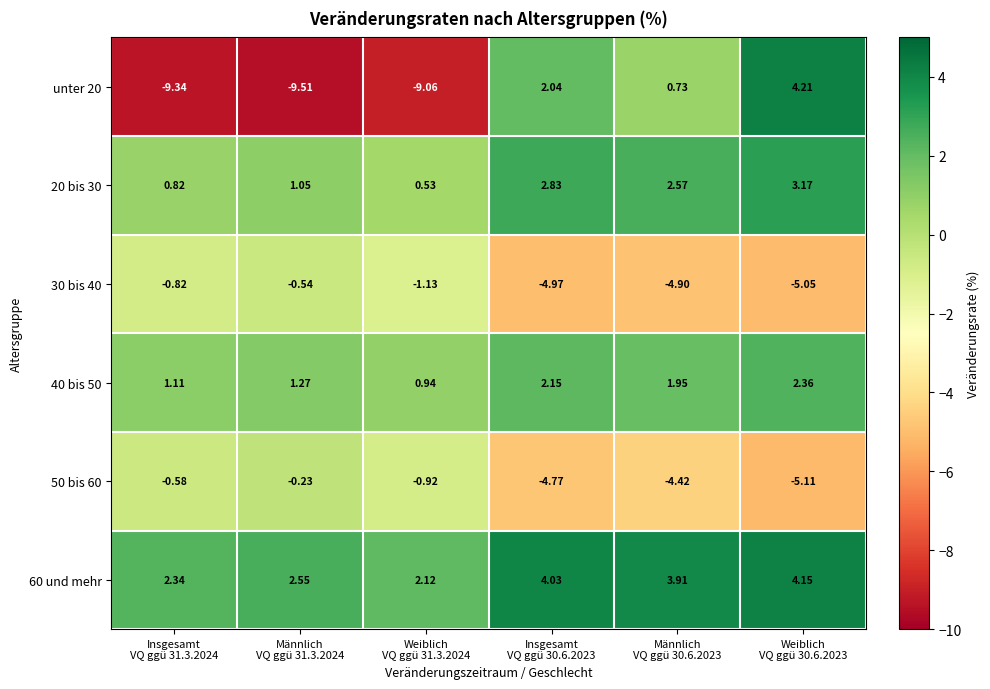

Reading right to left, list all the values displayed in this chart.

unter 20: Weiblich
VQ ggü 30.6.2023=4.2	Männlich
VQ ggü 30.6.2023=0.7	Insgesamt
VQ ggü 30.6.2023=2.0	Weiblich
VQ ggü 31.3.2024=-9.1	Männlich
VQ ggü 31.3.2024=-9.5	Insgesamt
VQ ggü 31.3.2024=-9.3
20 bis 30: Weiblich
VQ ggü 30.6.2023=3.2	Männlich
VQ ggü 30.6.2023=2.6	Insgesamt
VQ ggü 30.6.2023=2.8	Weiblich
VQ ggü 31.3.2024=0.5	Männlich
VQ ggü 31.3.2024=1.1	Insgesamt
VQ ggü 31.3.2024=0.8
30 bis 40: Weiblich
VQ ggü 30.6.2023=-5.0	Männlich
VQ ggü 30.6.2023=-4.9	Insgesamt
VQ ggü 30.6.2023=-5.0	Weiblich
VQ ggü 31.3.2024=-1.1	Männlich
VQ ggü 31.3.2024=-0.5	Insgesamt
VQ ggü 31.3.2024=-0.8
40 bis 50: Weiblich
VQ ggü 30.6.2023=2.4	Männlich
VQ ggü 30.6.2023=1.9	Insgesamt
VQ ggü 30.6.2023=2.1	Weiblich
VQ ggü 31.3.2024=0.9	Männlich
VQ ggü 31.3.2024=1.3	Insgesamt
VQ ggü 31.3.2024=1.1
50 bis 60: Weiblich
VQ ggü 30.6.2023=-5.1	Männlich
VQ ggü 30.6.2023=-4.4	Insgesamt
VQ ggü 30.6.2023=-4.8	Weiblich
VQ ggü 31.3.2024=-0.9	Männlich
VQ ggü 31.3.2024=-0.2	Insgesamt
VQ ggü 31.3.2024=-0.6
60 und mehr: Weiblich
VQ ggü 30.6.2023=4.2	Männlich
VQ ggü 30.6.2023=3.9	Insgesamt
VQ ggü 30.6.2023=4.0	Weiblich
VQ ggü 31.3.2024=2.1	Männlich
VQ ggü 31.3.2024=2.5	Insgesamt
VQ ggü 31.3.2024=2.3